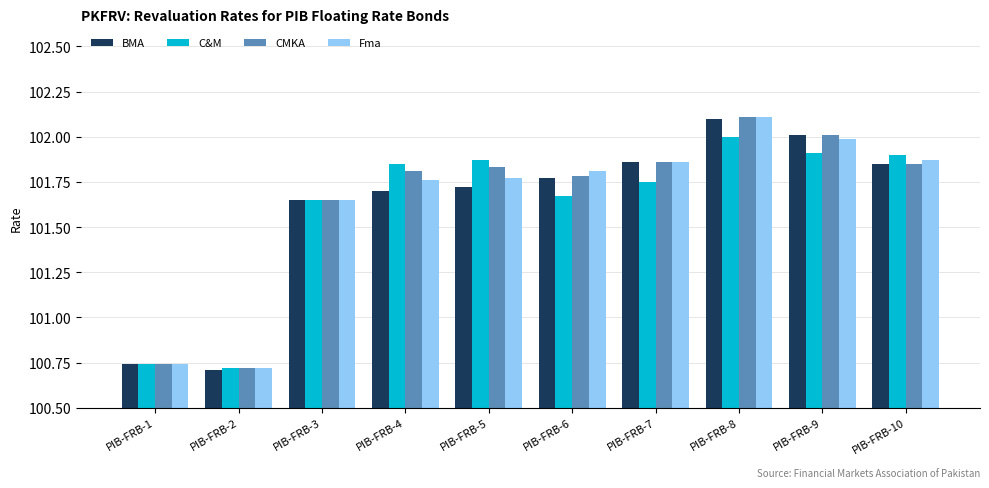

At which label is C&M closest to 101?

PIB-FRB-1